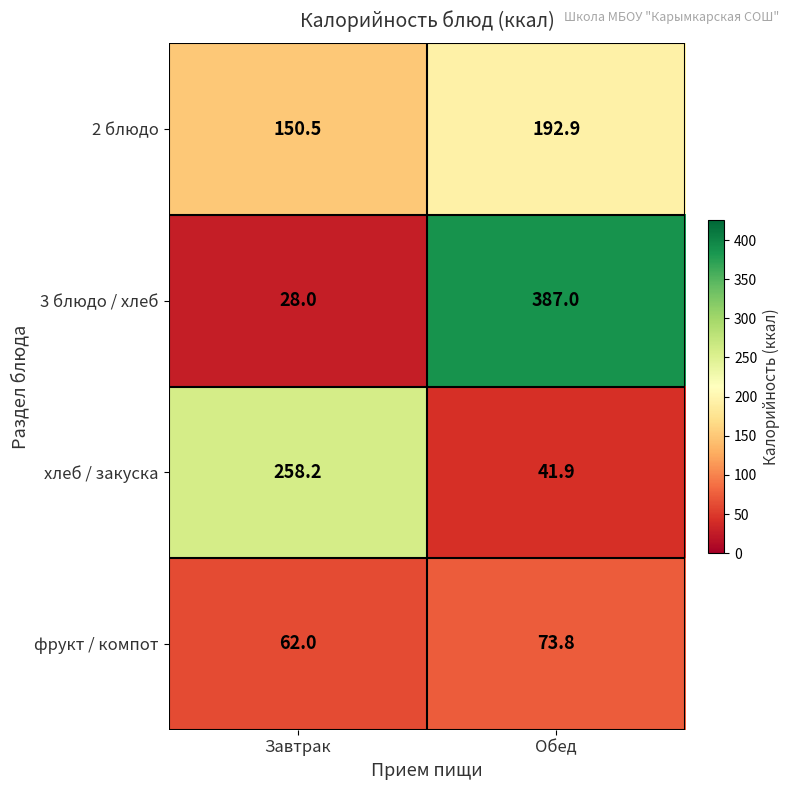

Rank the categories by 2 блюдо value from highest to lowest.

Обед, Завтрак